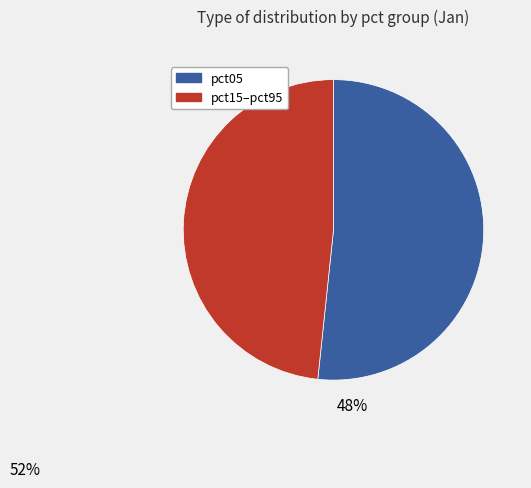

What is the largest slice in the pie chart?

pct05